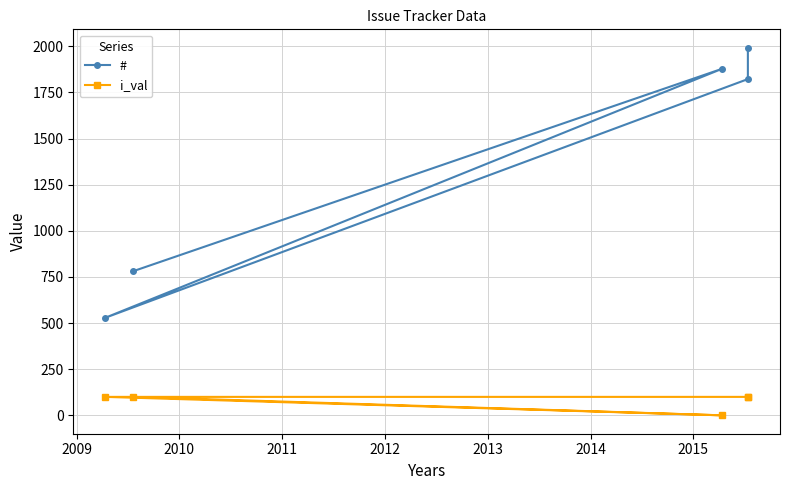

At how many categories does at least one series exceed 1369?

3